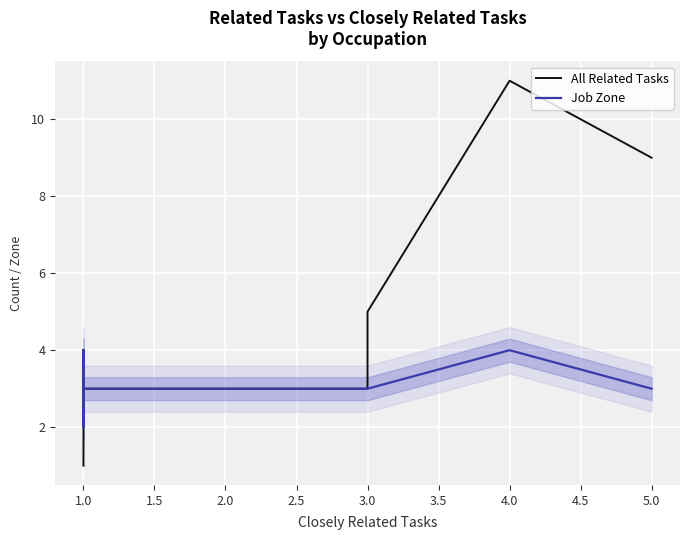

What is the sum of all Job Zone values?

48